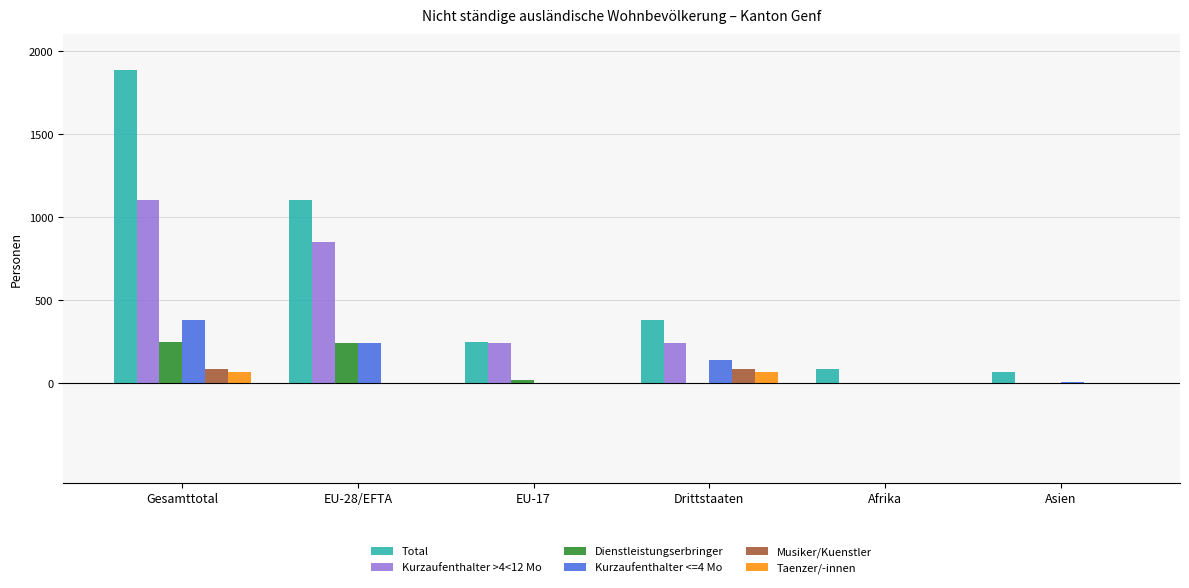

What is the difference between the Dienstleistungserbringer values at EU-28/EFTA and Afrika?

245